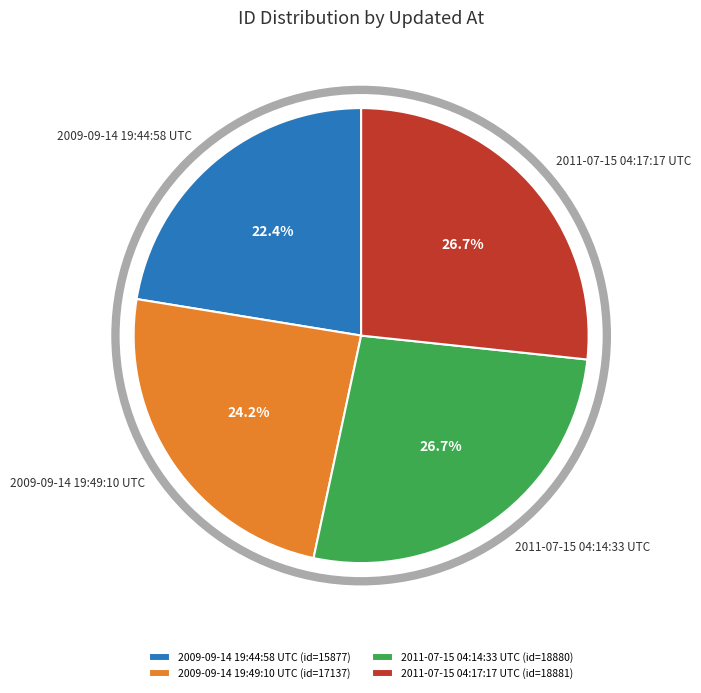

Does 2009-09-14 19:44:58 UTC account for over 50% of the chart?

No